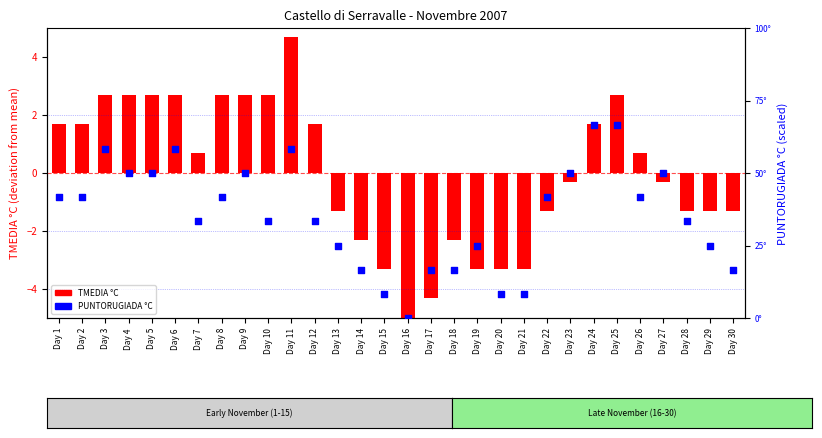

Which series contains the lowest Y value?

TMEDIA °C (centered)